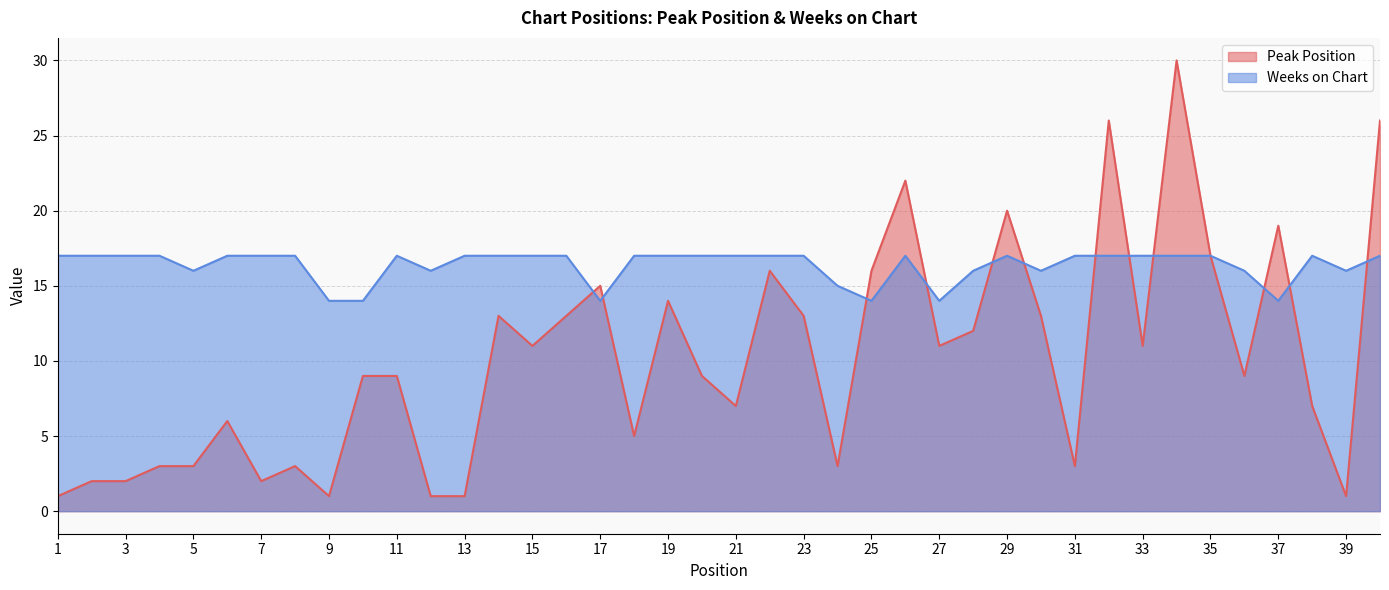

Between 18 and 12, which is larger?

18